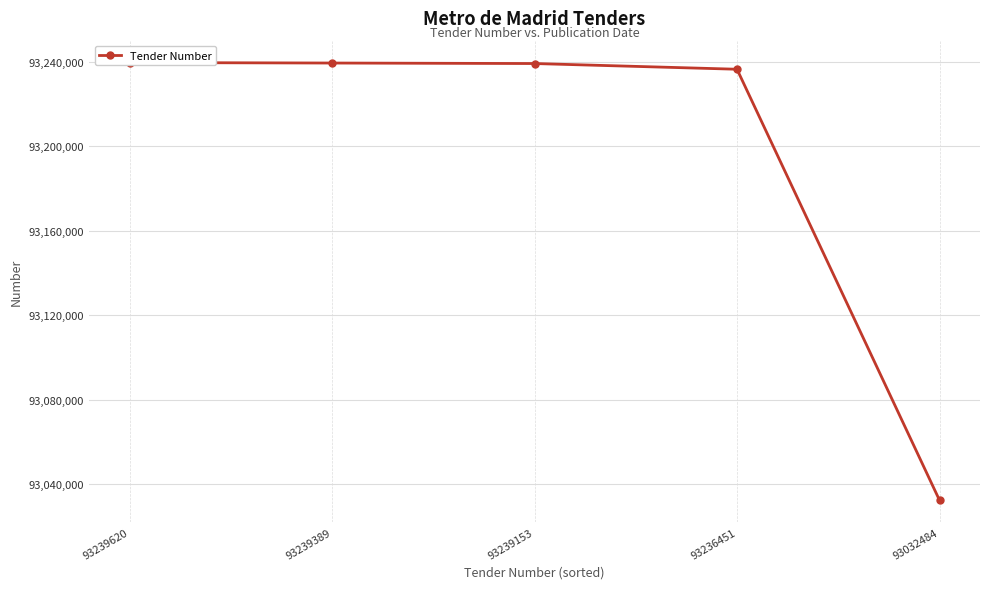

Rank the categories by value from lowest to highest.

93032484, 93236451, 93239153, 93239389, 93239620